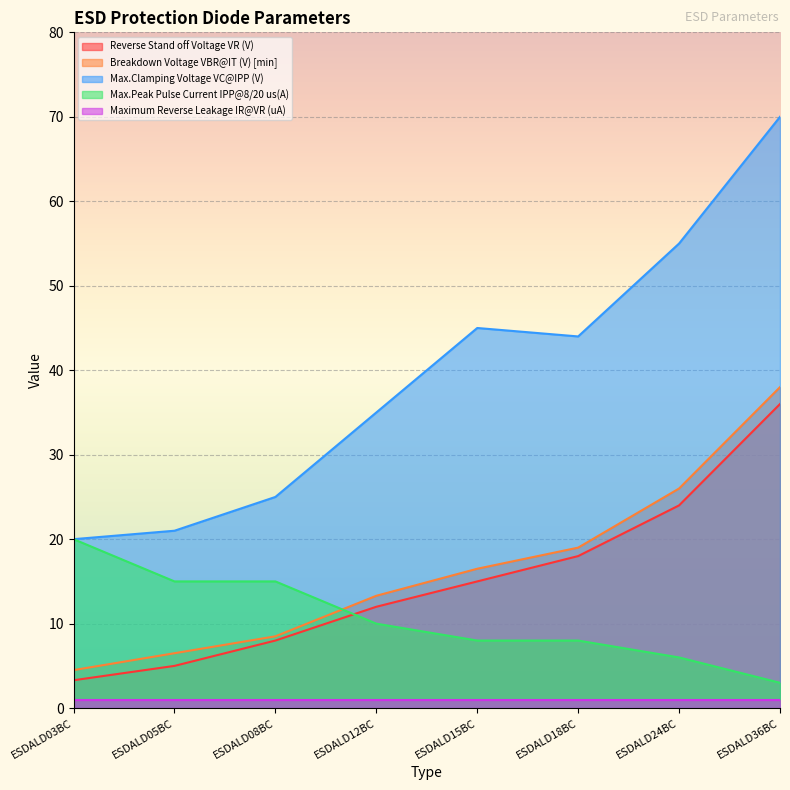

At which label does Breakdown Voltage VBR@IT (V) [min] reach its minimum?

ESDALD03BC